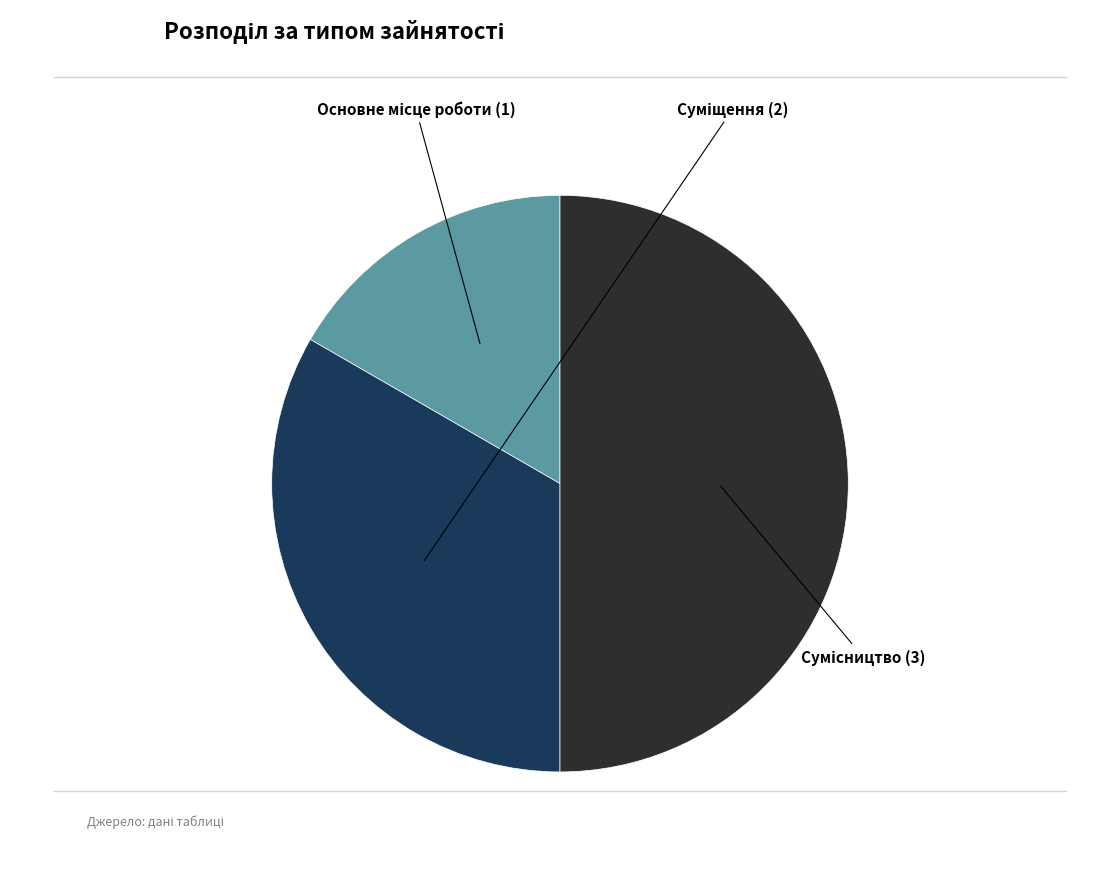

Which category has the biggest portion of the pie?

Сумісництво